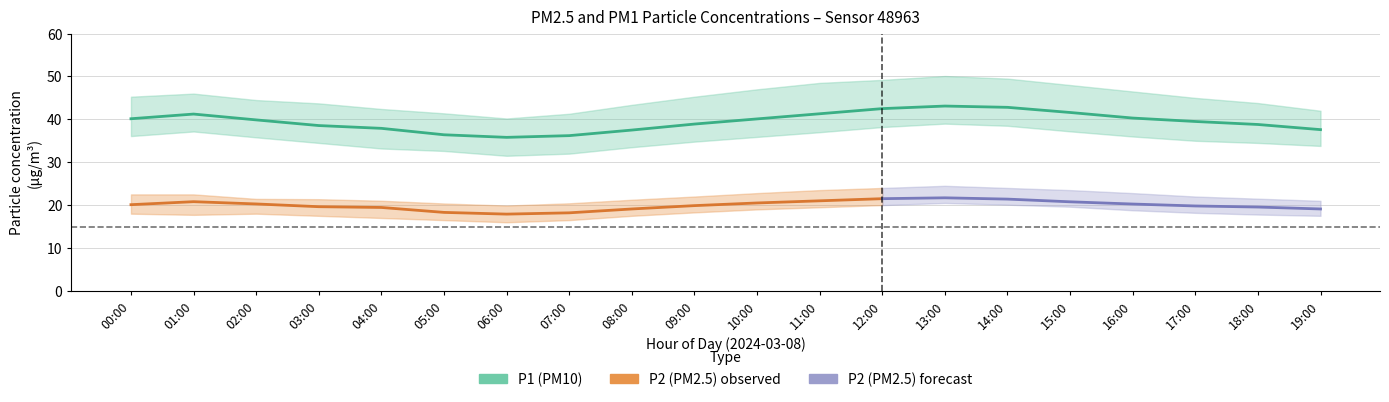

What is the difference between the highest and lowest values at 02:00?

26.5